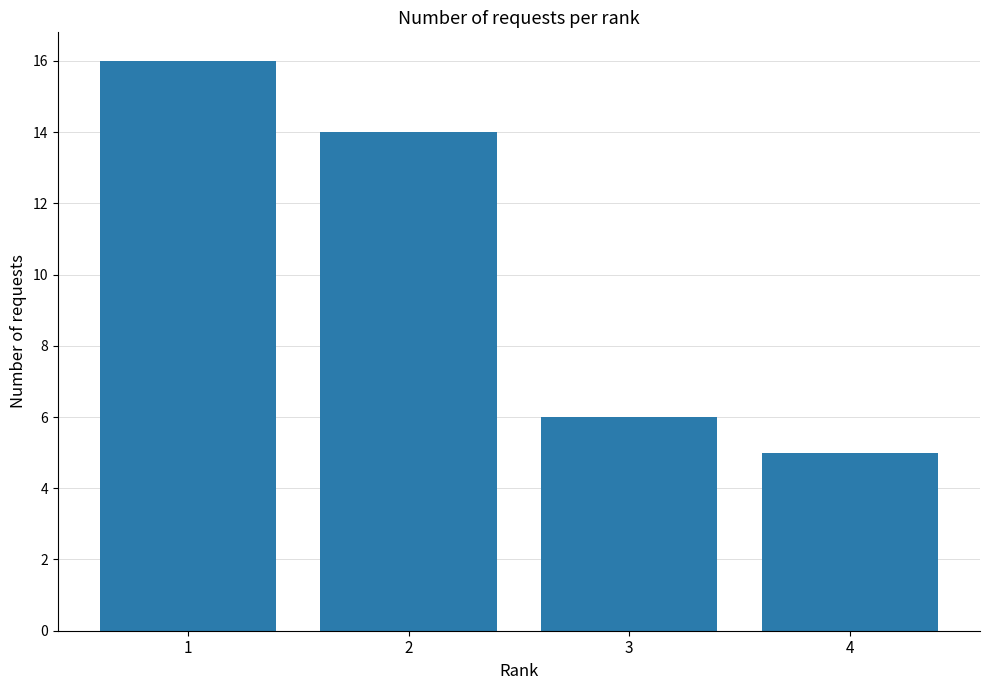

What is the ratio of the value at 4 to the value at 2?

0.4